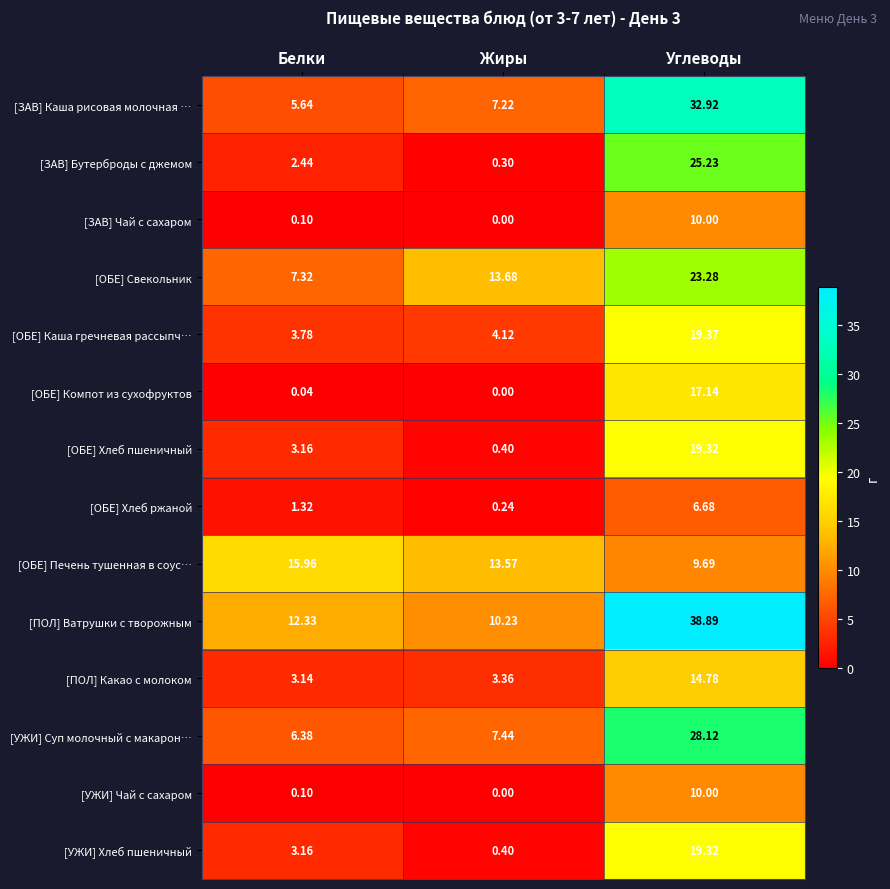

At which category is the sum across all series the highest?

Углеводы